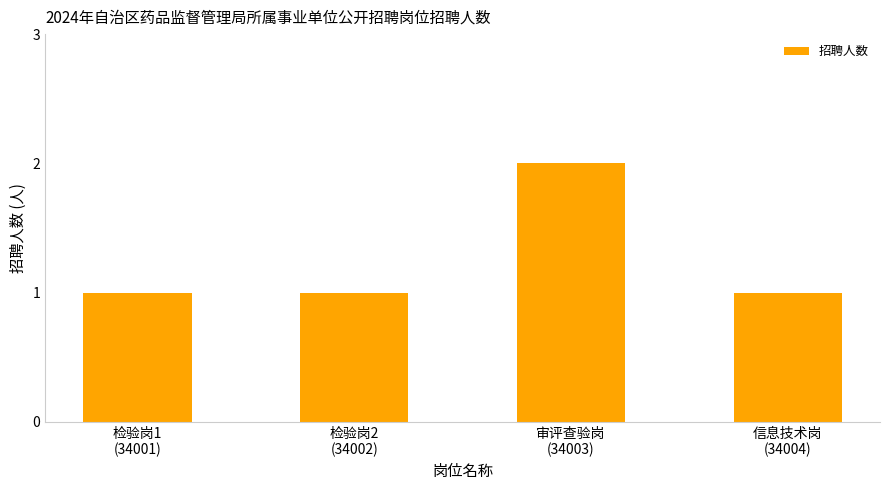

What is the sum of all values?

5